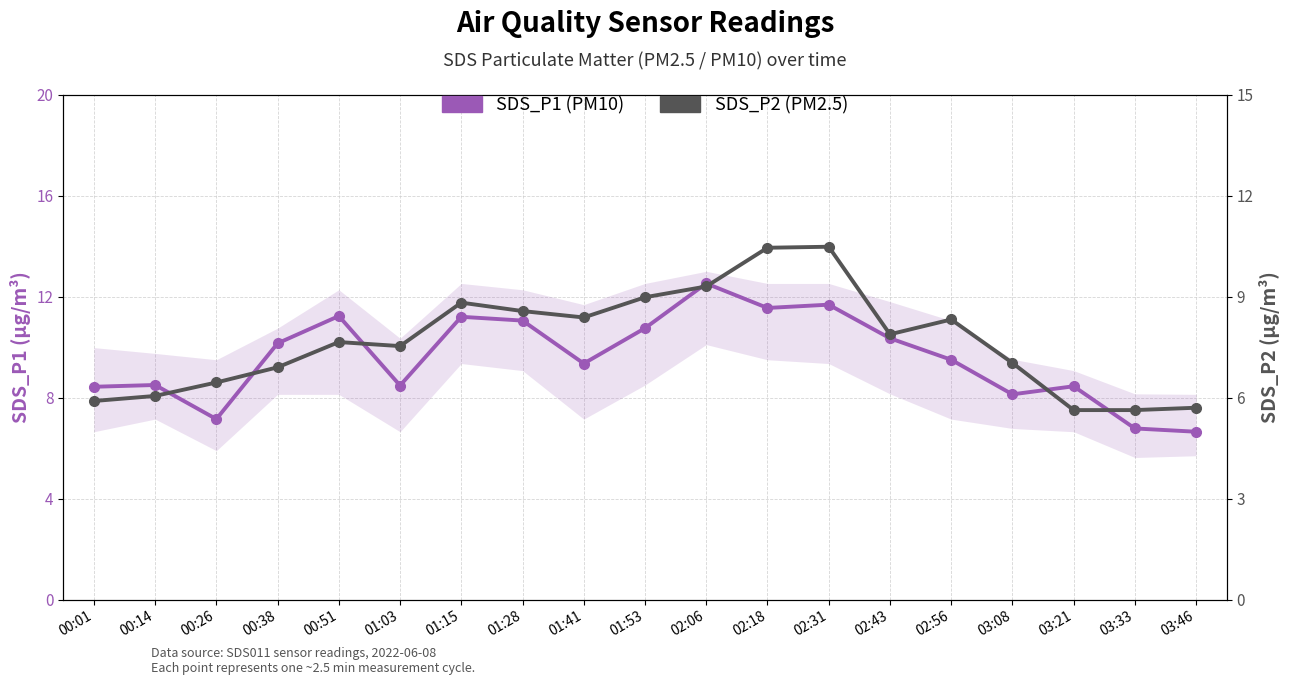

What is the value of the SDS_P2 (PM2.5) point at the 9th from the left?

8.4